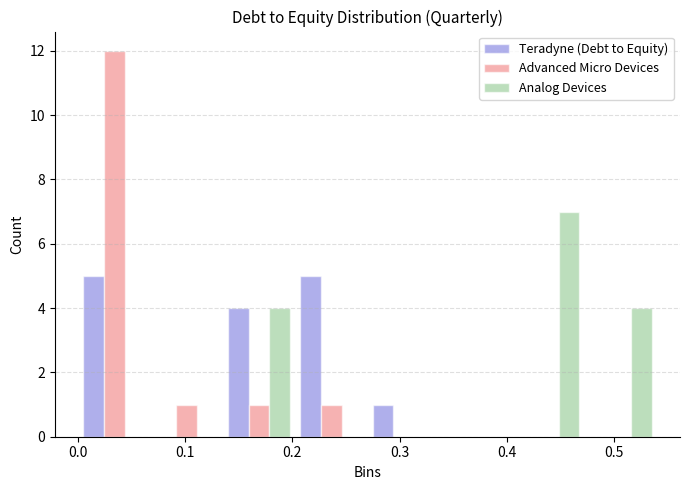

Reading left to right, list every range on the x-axis with the height of the bar of each series over it. Neither the bar edges nor the heights are printed on the chart, so give them approximately, as read against the axes.

0.00 to 0.07: Teradyne (Debt to Equity)=5	Advanced Micro Devices=12	Analog Devices=0
0.07 to 0.14: Teradyne (Debt to Equity)=0	Advanced Micro Devices=1	Analog Devices=0
0.14 to 0.20: Teradyne (Debt to Equity)=4	Advanced Micro Devices=1	Analog Devices=4
0.20 to 0.27: Teradyne (Debt to Equity)=5	Advanced Micro Devices=1	Analog Devices=0
0.27 to 0.34: Teradyne (Debt to Equity)=1	Advanced Micro Devices=0	Analog Devices=0
0.34 to 0.41: Teradyne (Debt to Equity)=0	Advanced Micro Devices=0	Analog Devices=0
0.41 to 0.47: Teradyne (Debt to Equity)=0	Advanced Micro Devices=0	Analog Devices=7
0.47 to 0.54: Teradyne (Debt to Equity)=0	Advanced Micro Devices=0	Analog Devices=4